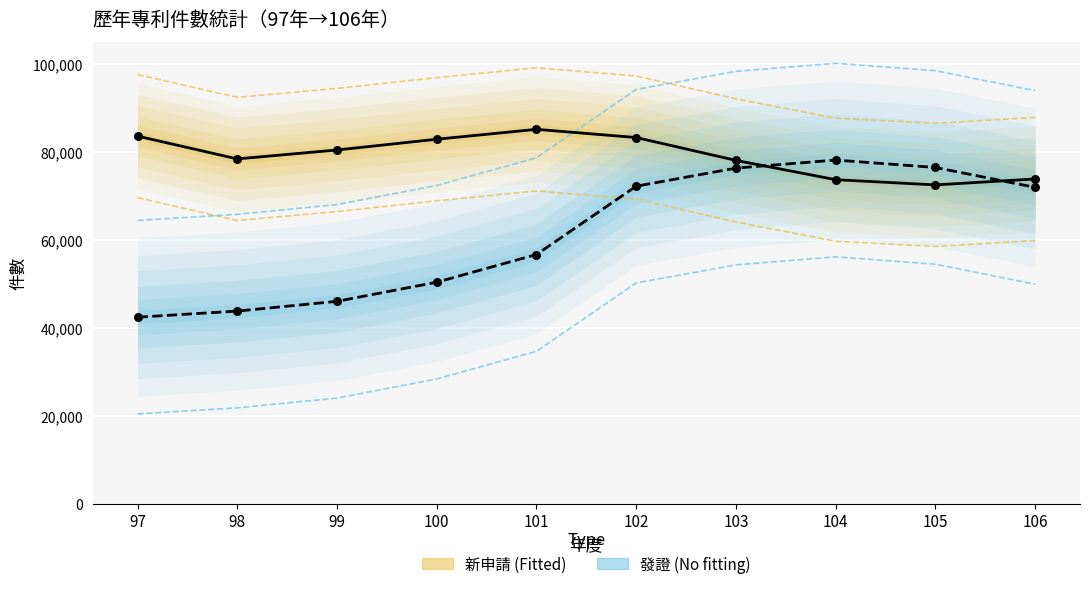

Which series contains the highest Y value?

新申請